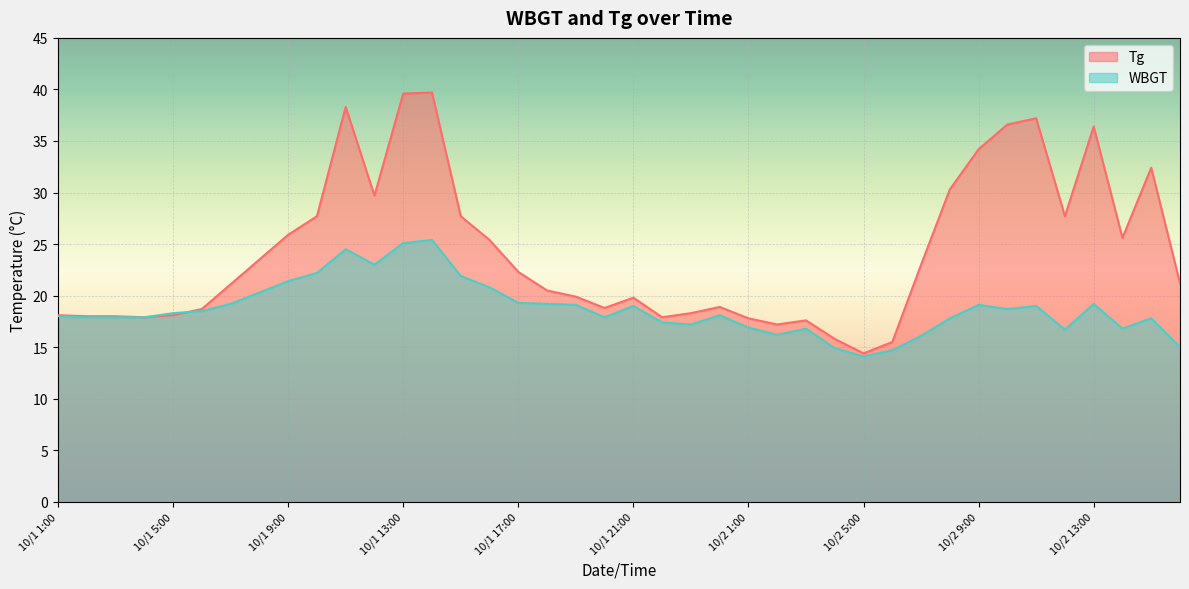

Reading left to right, list all the values displayed in this chart.

Tg: 10/1 1:00=18.1	10/1 2:00=18.0	10/1 3:00=18.0	10/1 4:00=17.9	10/1 5:00=18.1	10/1 6:00=18.7	10/1 7:00=21.1	10/1 8:00=23.5	10/1 9:00=25.9	10/1 10:00=27.7	10/1 11:00=38.3	10/1 12:00=29.7	10/1 13:00=39.6	10/1 14:00=39.7	10/1 15:00=27.7	10/1 16:00=25.4	10/1 17:00=22.3	10/1 18:00=20.5	10/1 19:00=19.9	10/1 20:00=18.8	10/1 21:00=19.8	10/1 22:00=17.9	10/1 23:00=18.3	10/1 24:00=18.9	10/2 1:00=17.8	10/2 2:00=17.2	10/2 3:00=17.6	10/2 4:00=15.8	10/2 5:00=14.4	10/2 6:00=15.5	10/2 7:00=23.0	10/2 8:00=30.3	10/2 9:00=34.2	10/2 10:00=36.6	10/2 11:00=37.2	10/2 12:00=27.7	10/2 13:00=36.4	10/2 14:00=25.6	10/2 15:00=32.4	10/2 16:00=21.2
WBGT: 10/1 1:00=18.0	10/1 2:00=17.9	10/1 3:00=17.9	10/1 4:00=17.9	10/1 5:00=18.3	10/1 6:00=18.5	10/1 7:00=19.2	10/1 8:00=20.3	10/1 9:00=21.4	10/1 10:00=22.2	10/1 11:00=24.5	10/1 12:00=23.0	10/1 13:00=25.1	10/1 14:00=25.4	10/1 15:00=21.9	10/1 16:00=20.8	10/1 17:00=19.3	10/1 18:00=19.2	10/1 19:00=19.1	10/1 20:00=17.9	10/1 21:00=19.0	10/1 22:00=17.4	10/1 23:00=17.2	10/1 24:00=18.1	10/2 1:00=16.9	10/2 2:00=16.2	10/2 3:00=16.8	10/2 4:00=14.9	10/2 5:00=14.1	10/2 6:00=14.7	10/2 7:00=16.1	10/2 8:00=17.8	10/2 9:00=19.1	10/2 10:00=18.7	10/2 11:00=19.0	10/2 12:00=16.7	10/2 13:00=19.2	10/2 14:00=16.8	10/2 15:00=17.8	10/2 16:00=15.0